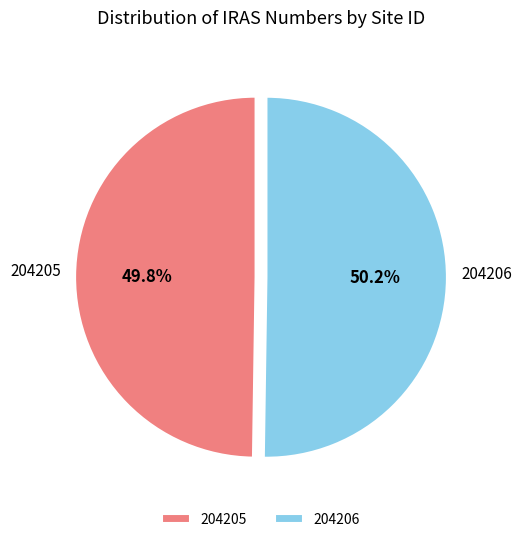

Approximately how many times larger is the value at 204206 compared to 204205?

1.0